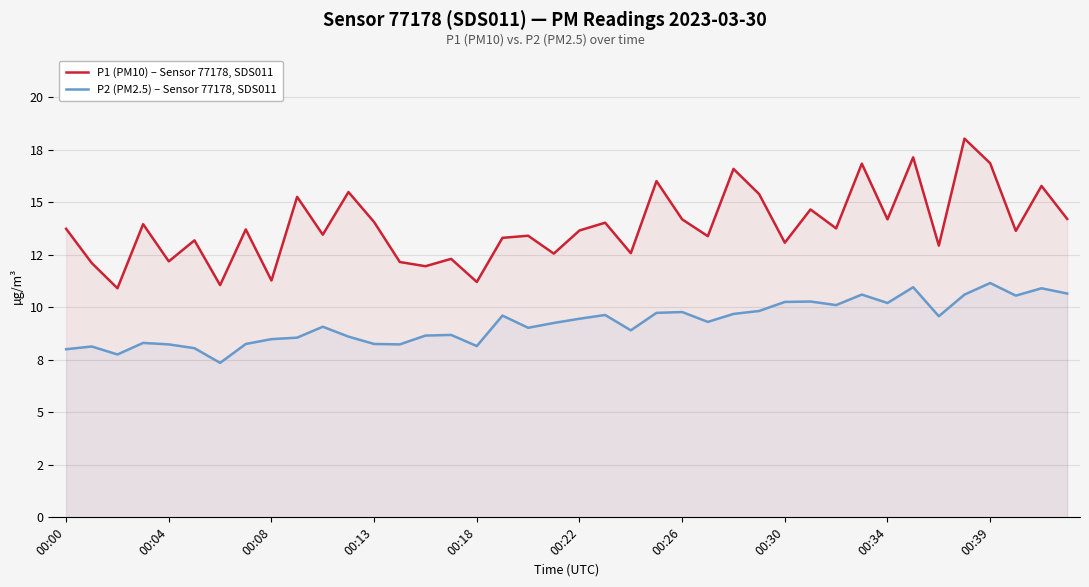

What are all the series names shown in the legend?

P1 (PM10) – Sensor 77178, SDS011, P2 (PM2.5) – Sensor 77178, SDS011